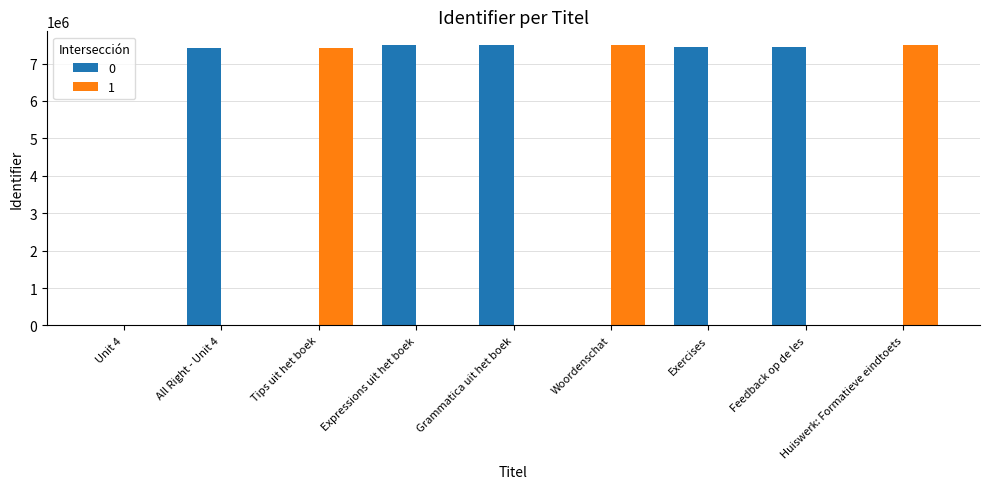

What is the total value across all series at Huiswerk: Formatieve eindtoets?

7486723